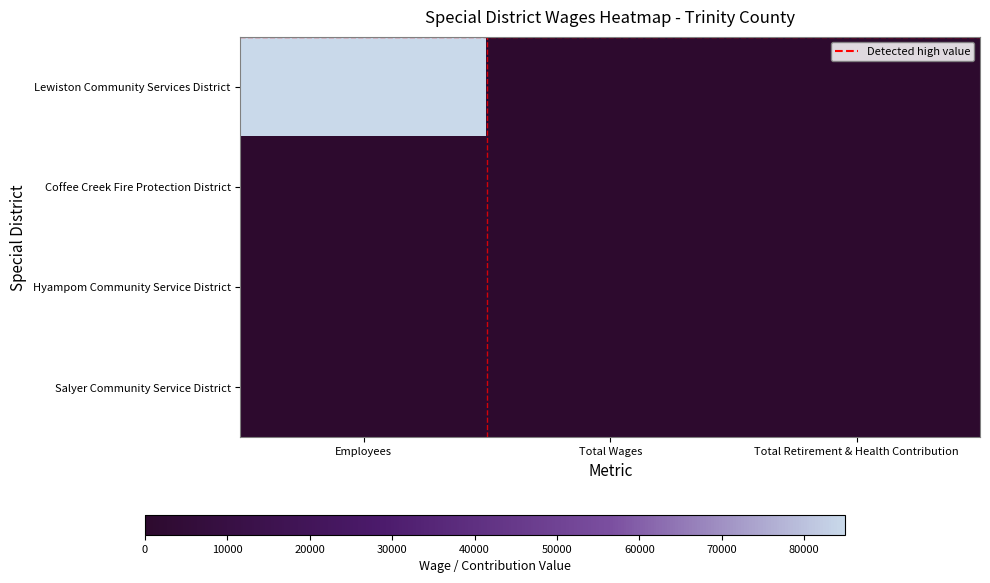

Which series has the largest range (max minus min)?

Lewiston Community Services District